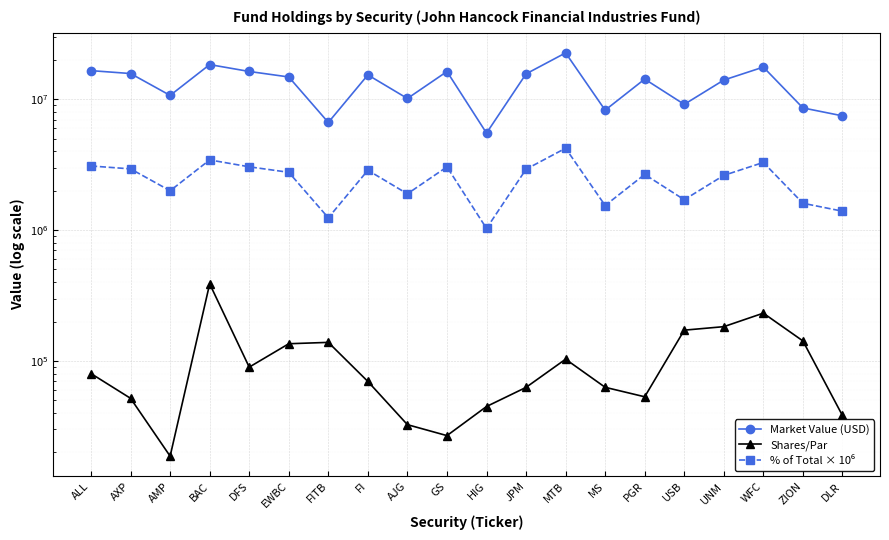

What are all the series names shown in the legend?

Market Value (USD), Shares/Par, % of Total × 10⁶